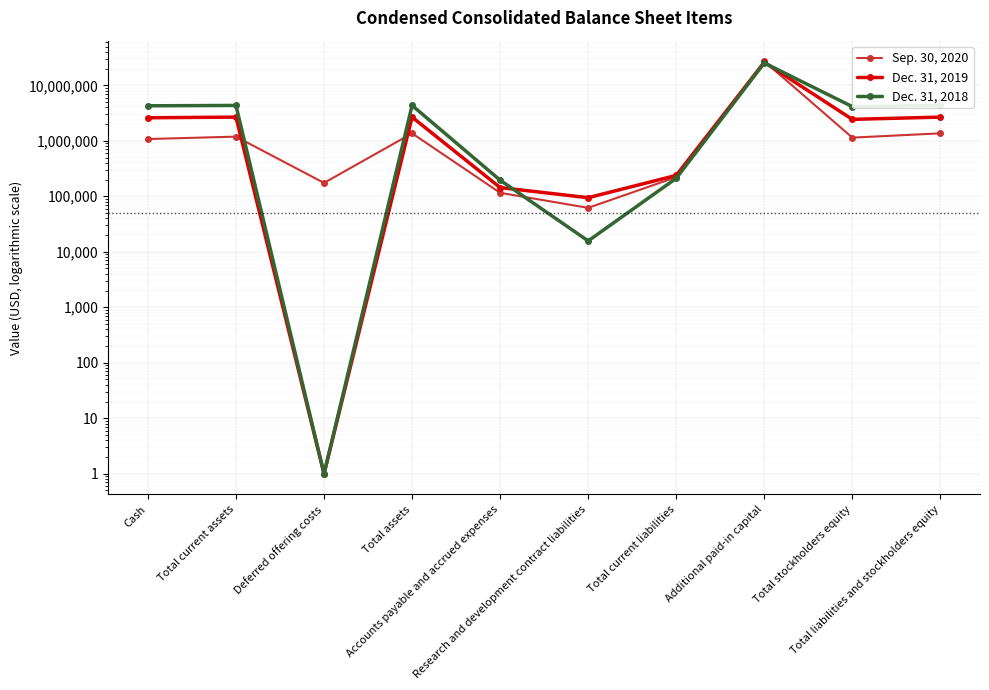

The Sep. 30, 2020 series shows 1897342 at Cash. True or false?

False